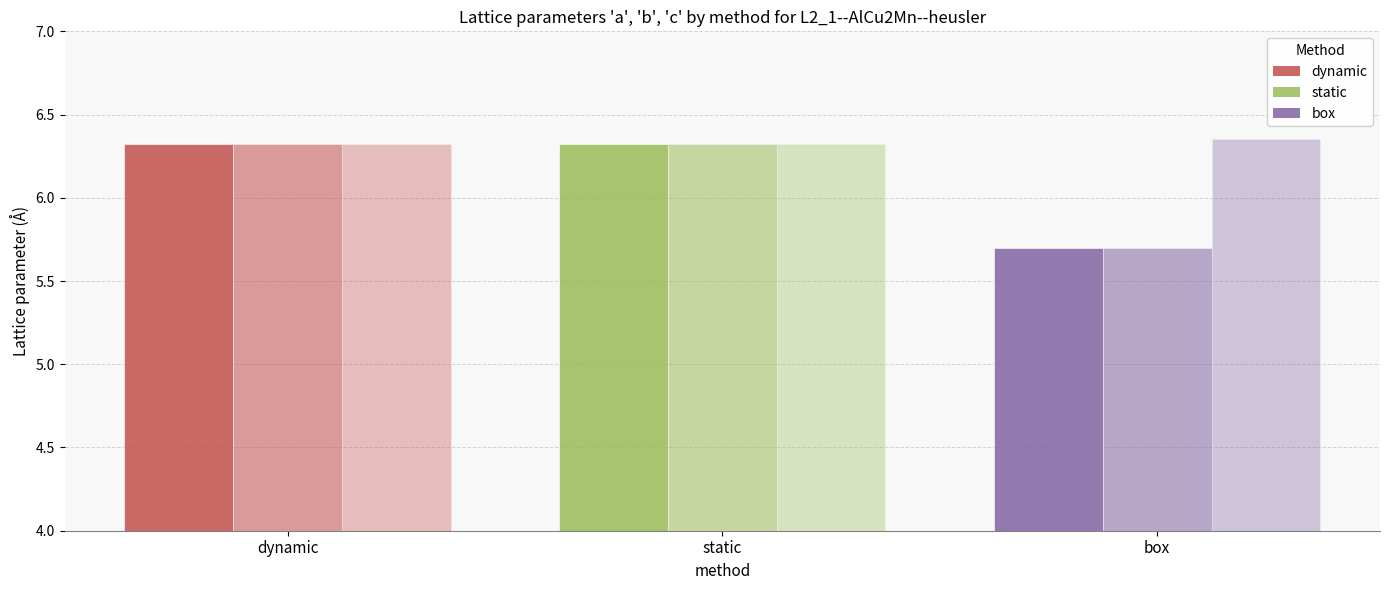

At which category is the sum across all series the highest?

static